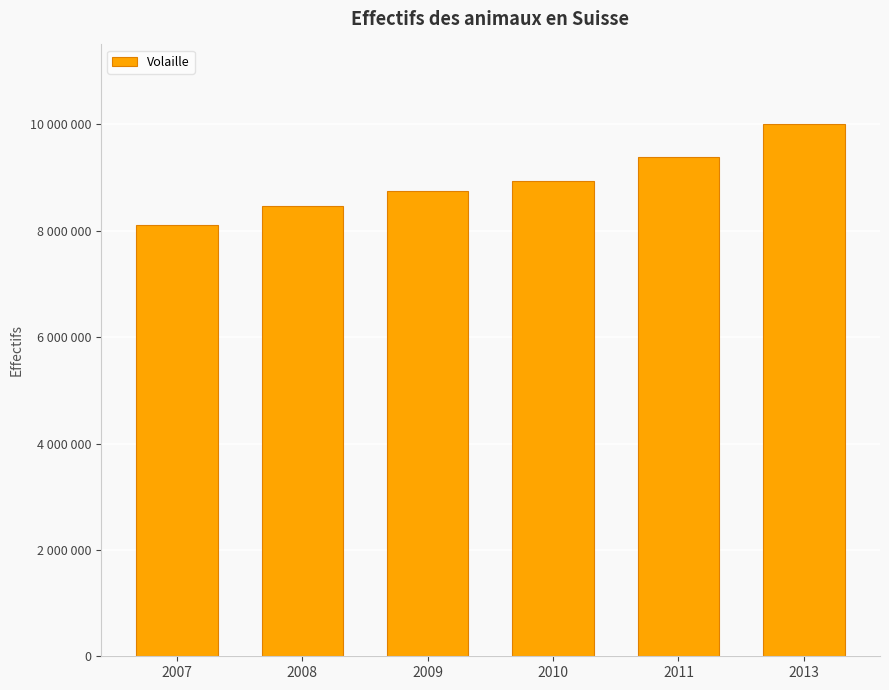

What is the approximate value at 2010?

8943676